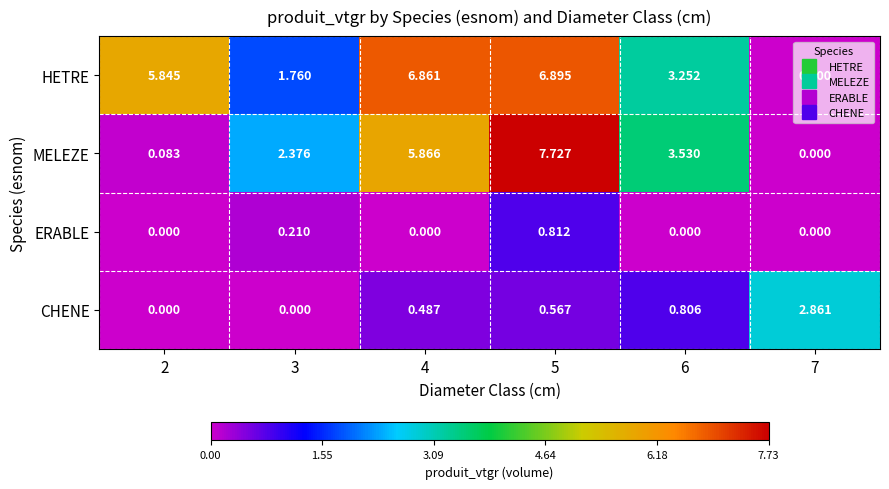

At 5, list the series in order from smallest to largest.

CHENE, ERABLE, HETRE, MELEZE